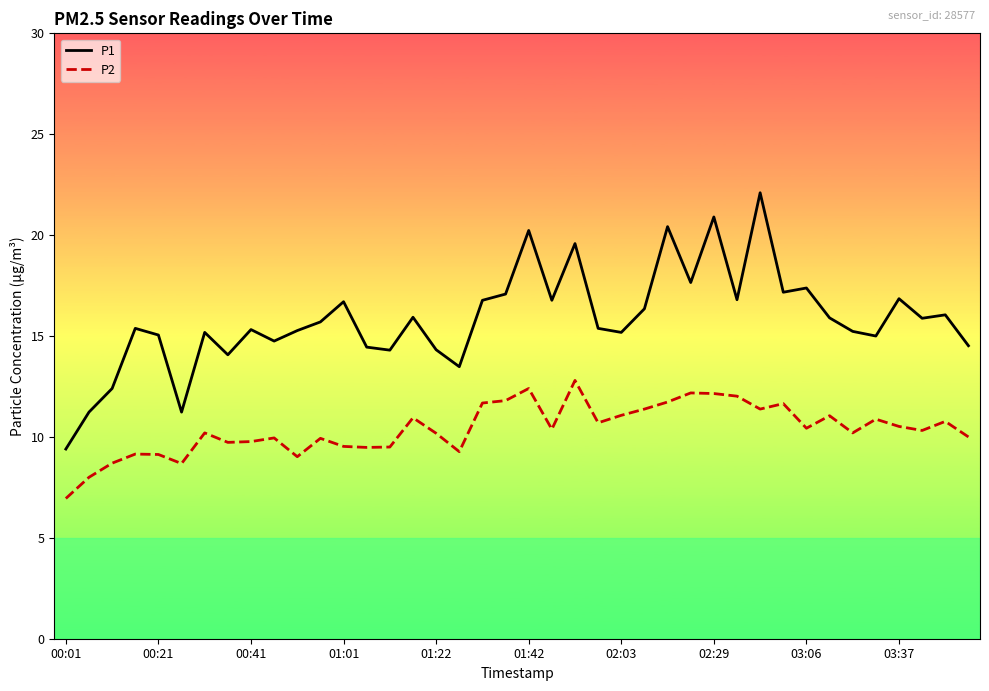

What is the maximum value shown in the chart?

22.1